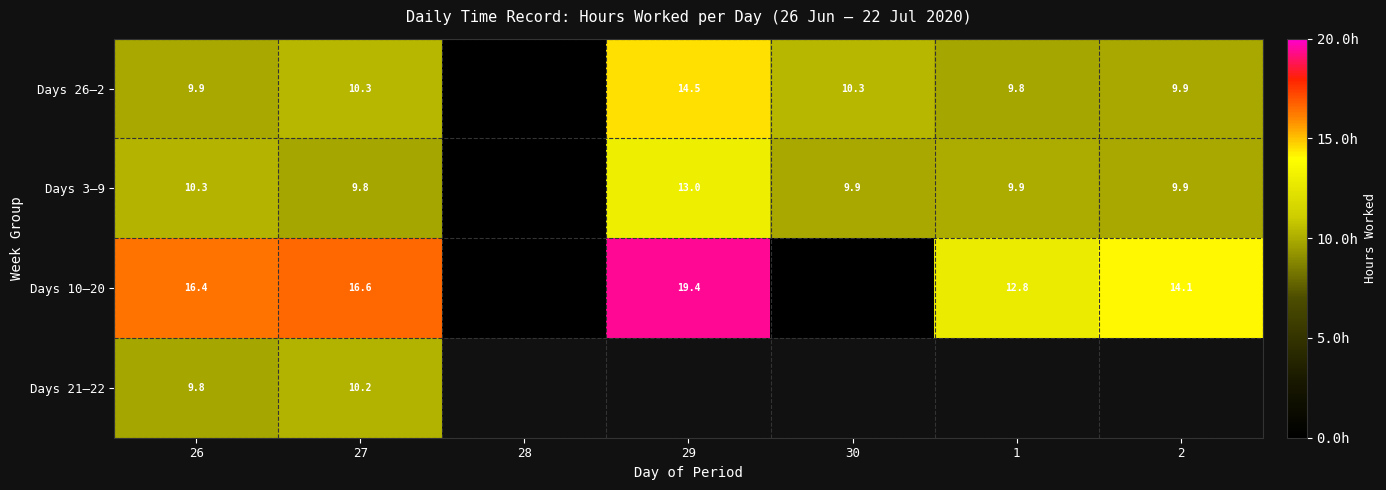

What is the greatest value displayed?

19.4